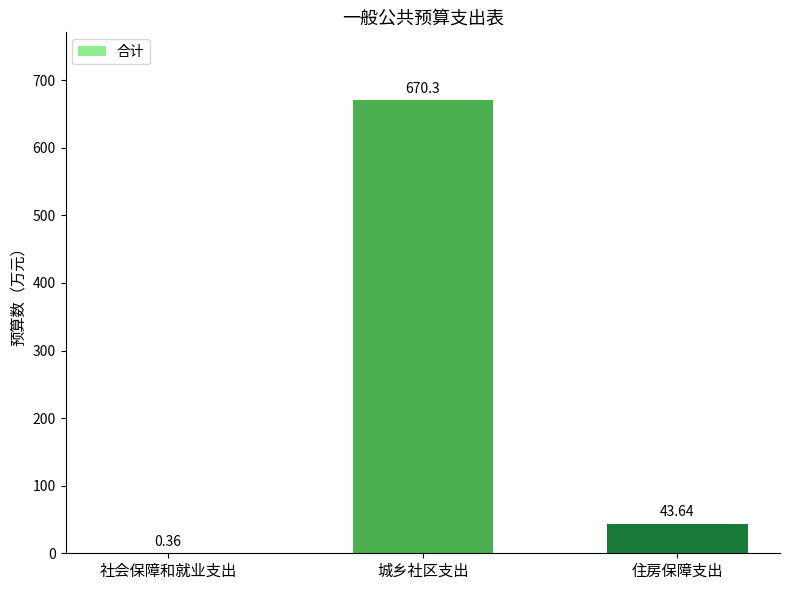

At which label does the data first exceed 43?

城乡社区支出